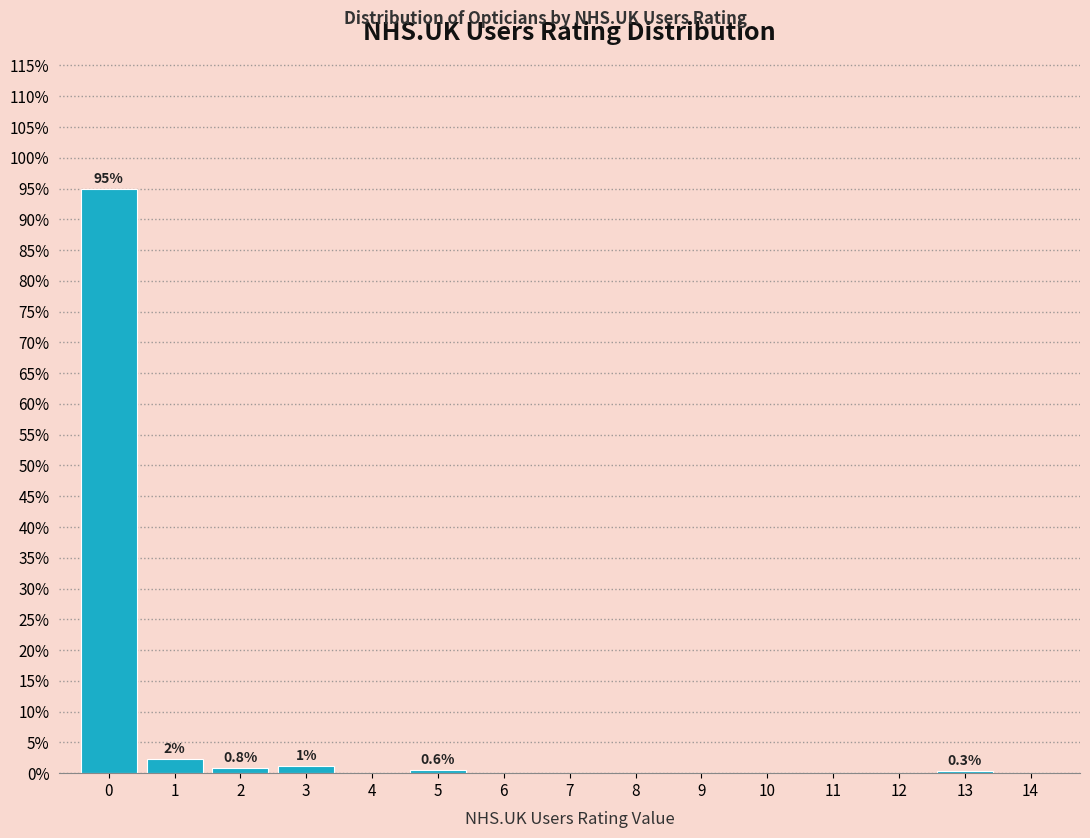

Which range on the x-axis has the tallest bar?

-0.5 to 0.5